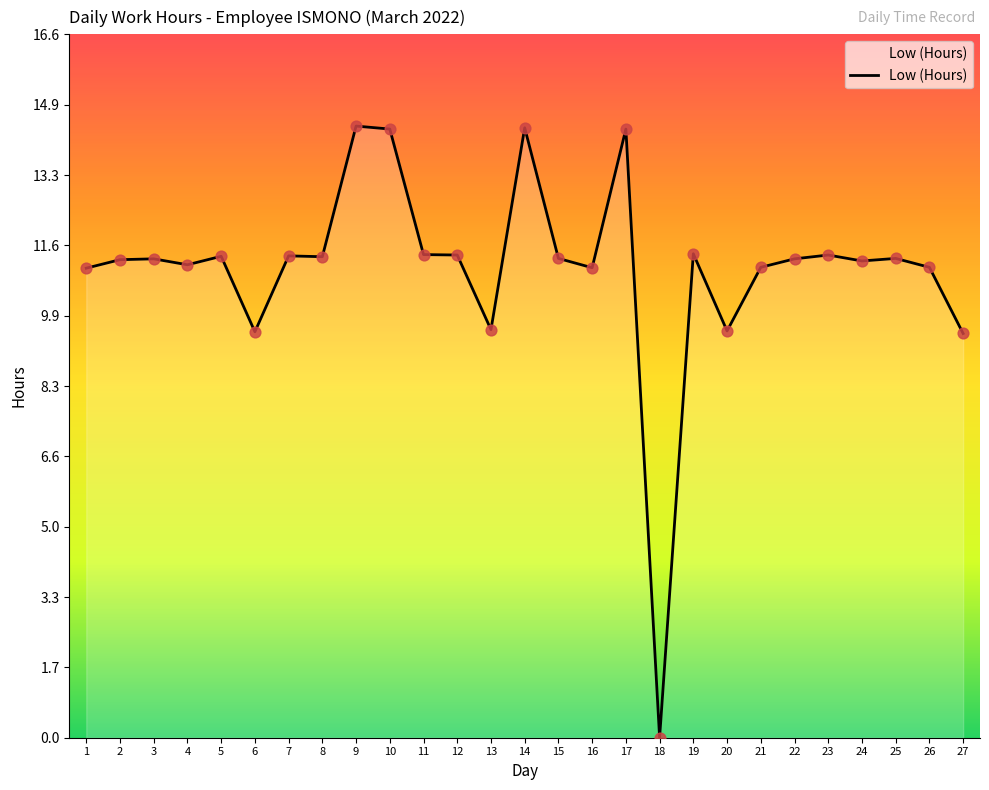

Between 19 and 9, which is larger?

9